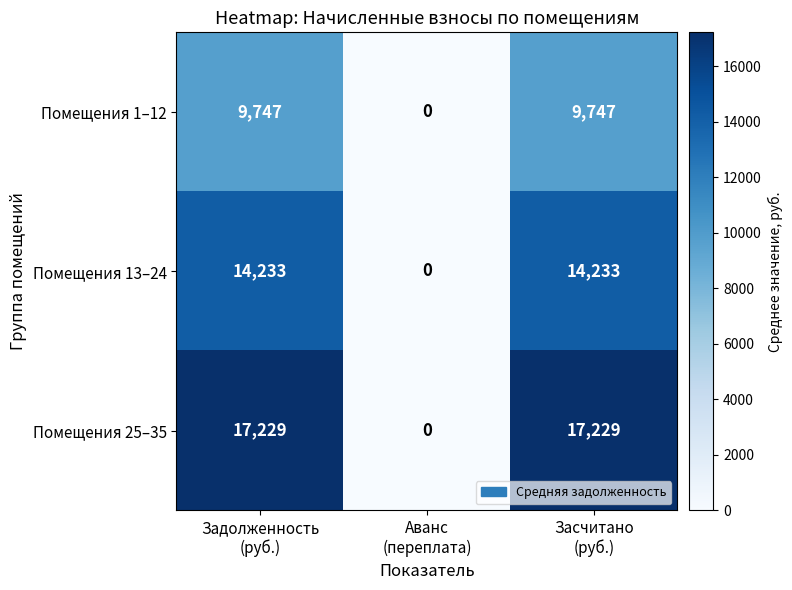

Rank the series by their average value, from lowest to highest.

Помещения 1–12, Помещения 13–24, Помещения 25–35